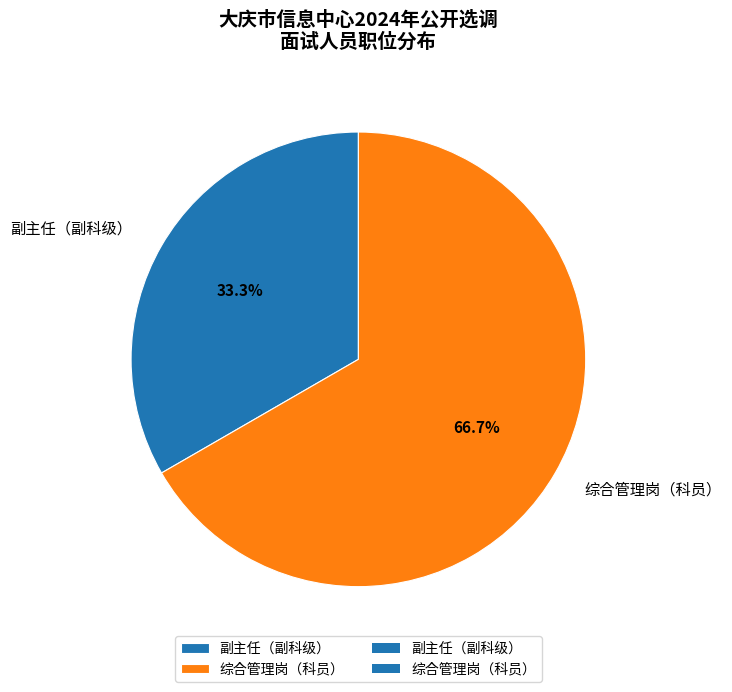

Combined, what portion of the pie is 副主任（副科级） and 综合管理岗（科员）?

100.0%